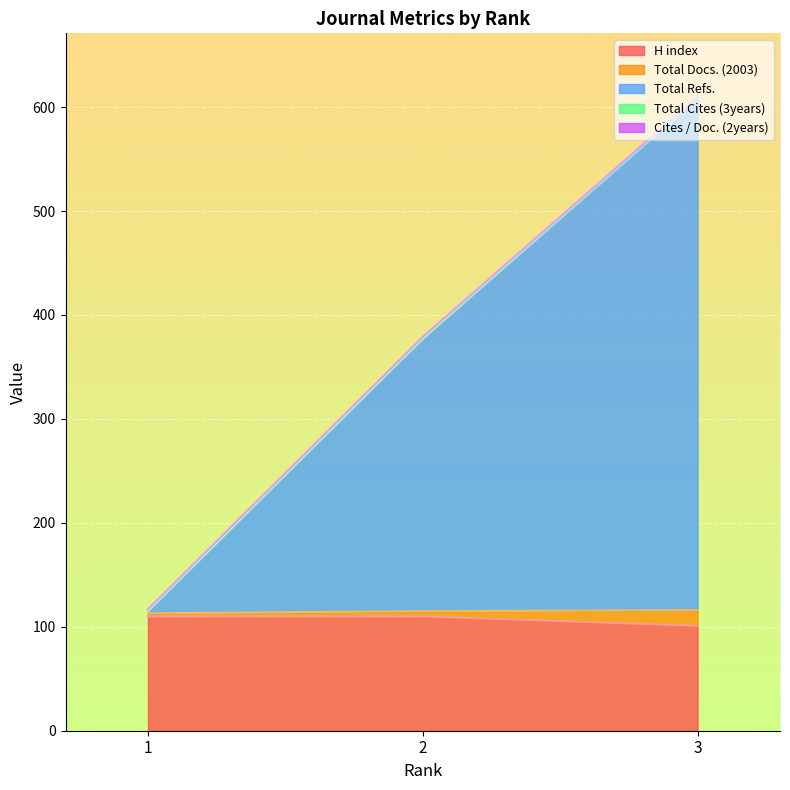

Which series has the largest range (max minus min)?

Total Refs.